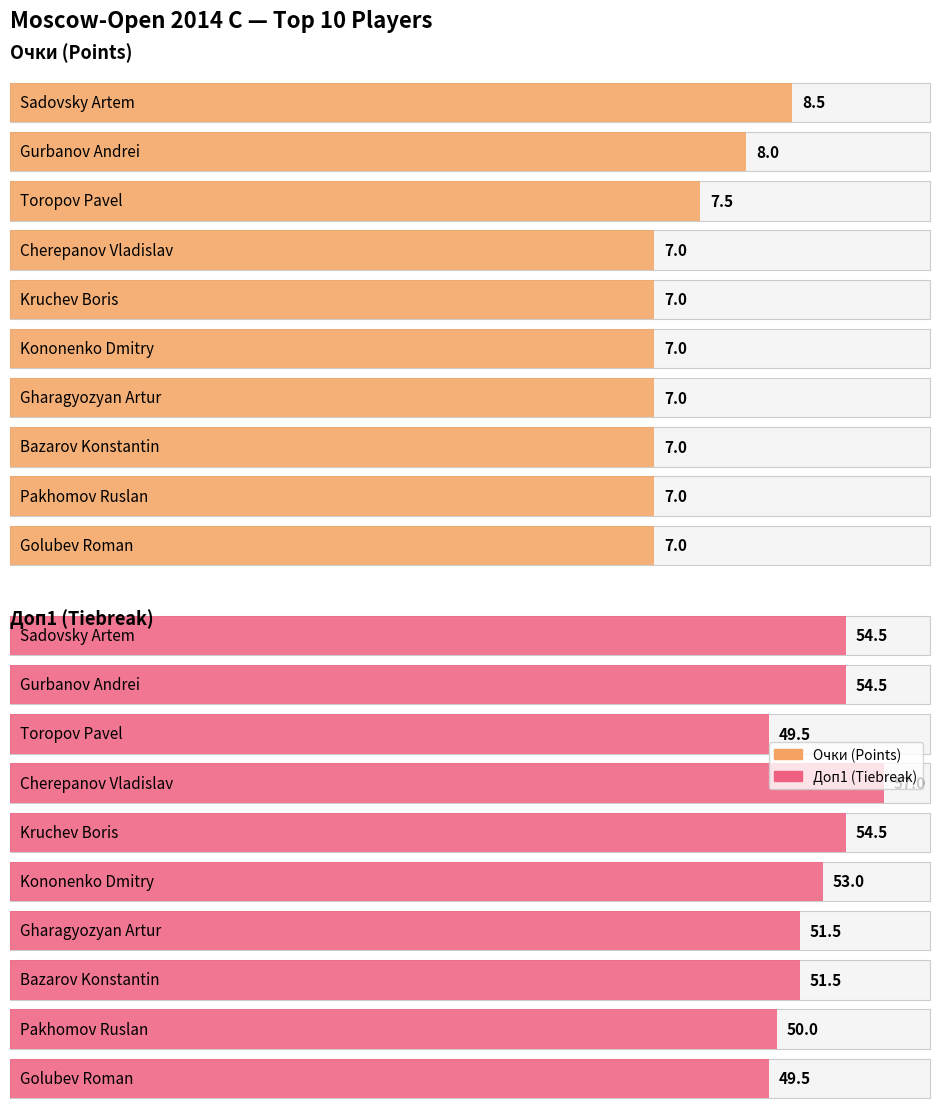

Is it true that Очки equals 5.1 at Sadovsky Artem?

False